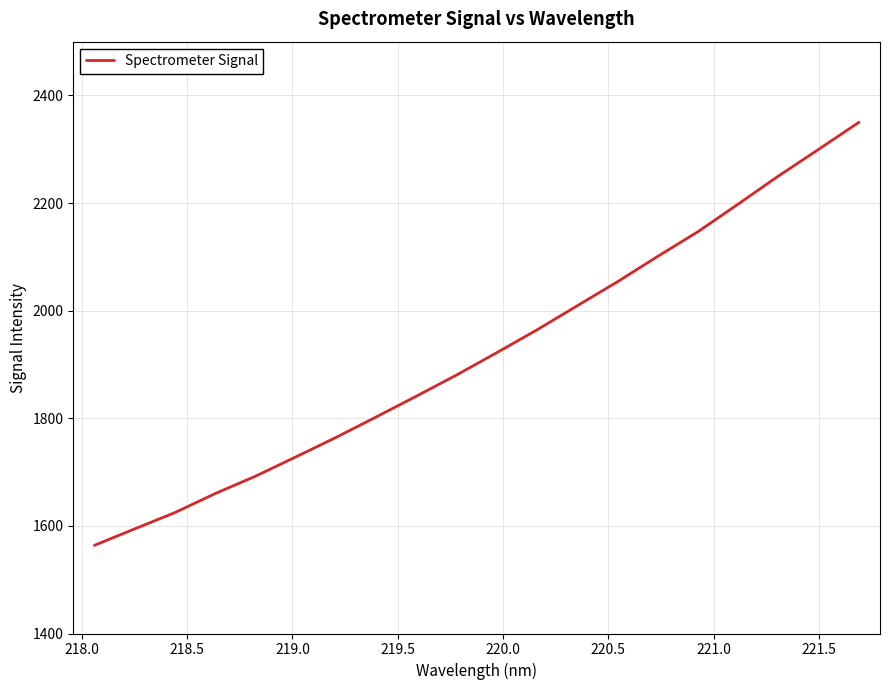

How many series are shown in this chart?

1